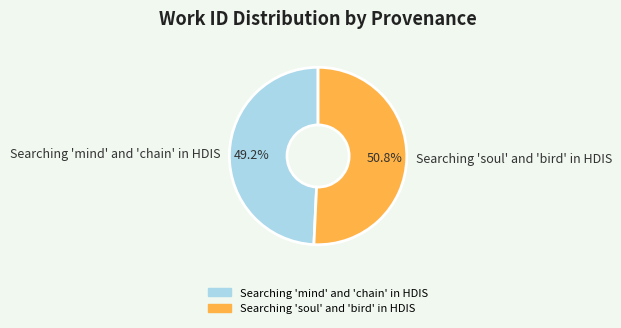

Between Searching 'mind' and 'chain' in HDIS and Searching 'soul' and 'bird' in HDIS, which is larger?

Searching 'soul' and 'bird' in HDIS